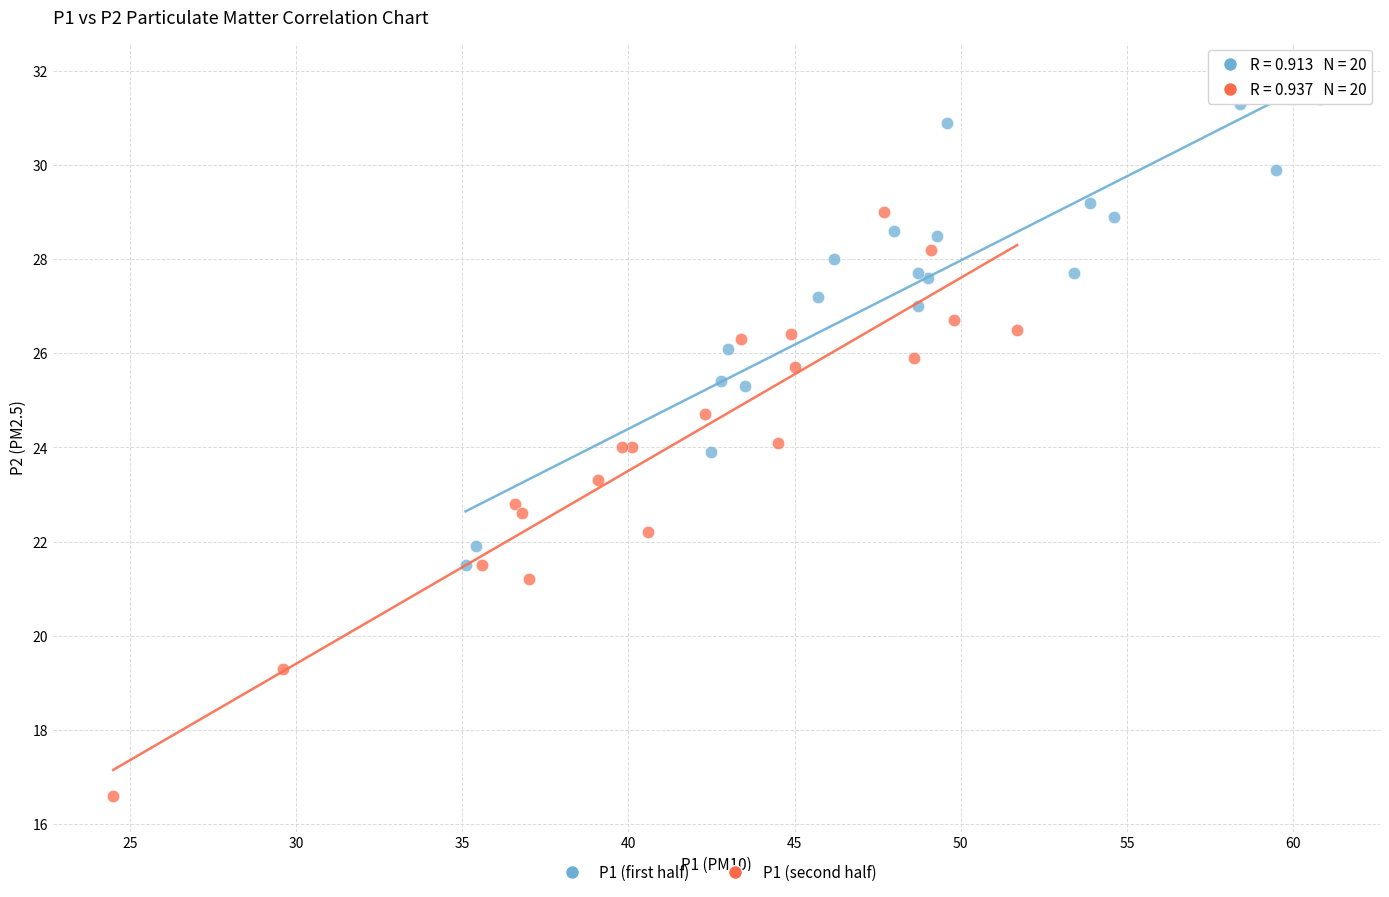

Which series reaches the minimum Y coordinate?

P1 (second half)